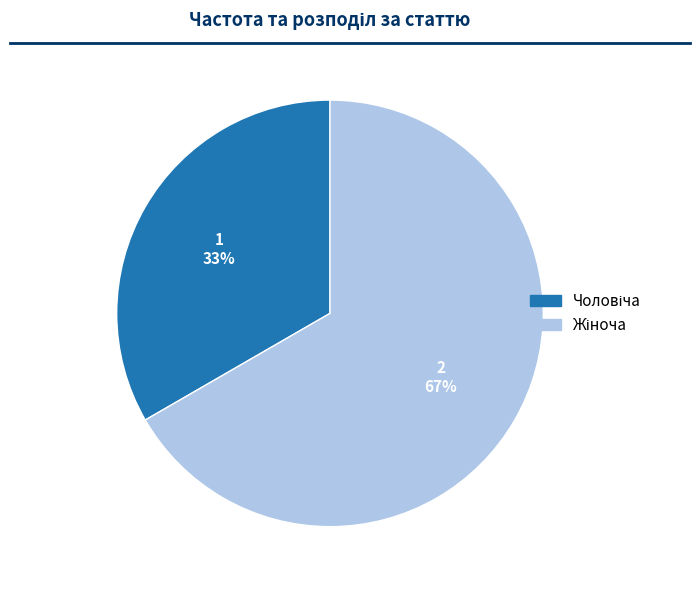

Is there a majority slice in this chart?

Yes